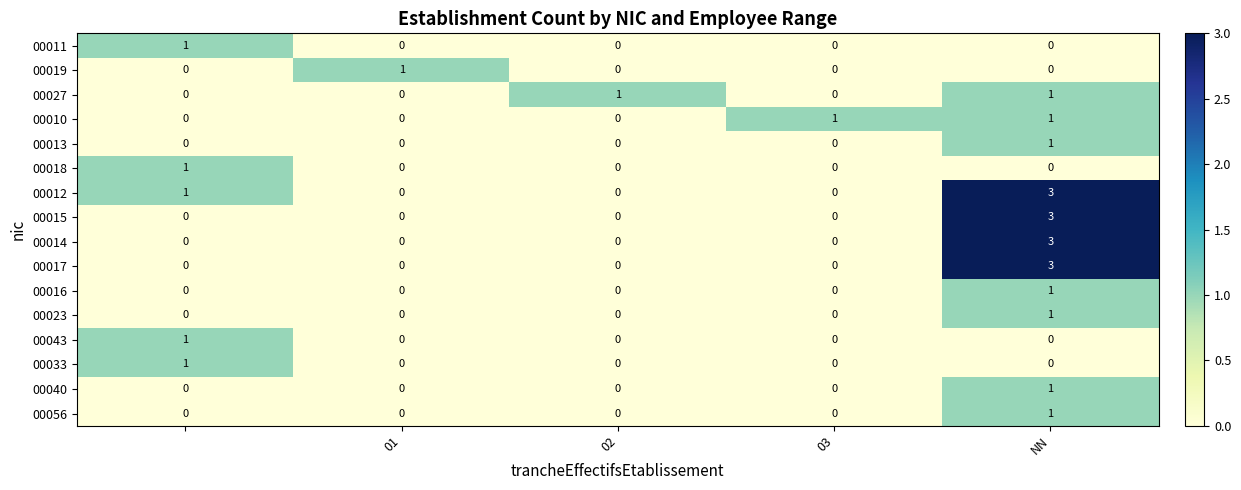

What is the greatest value displayed?

3